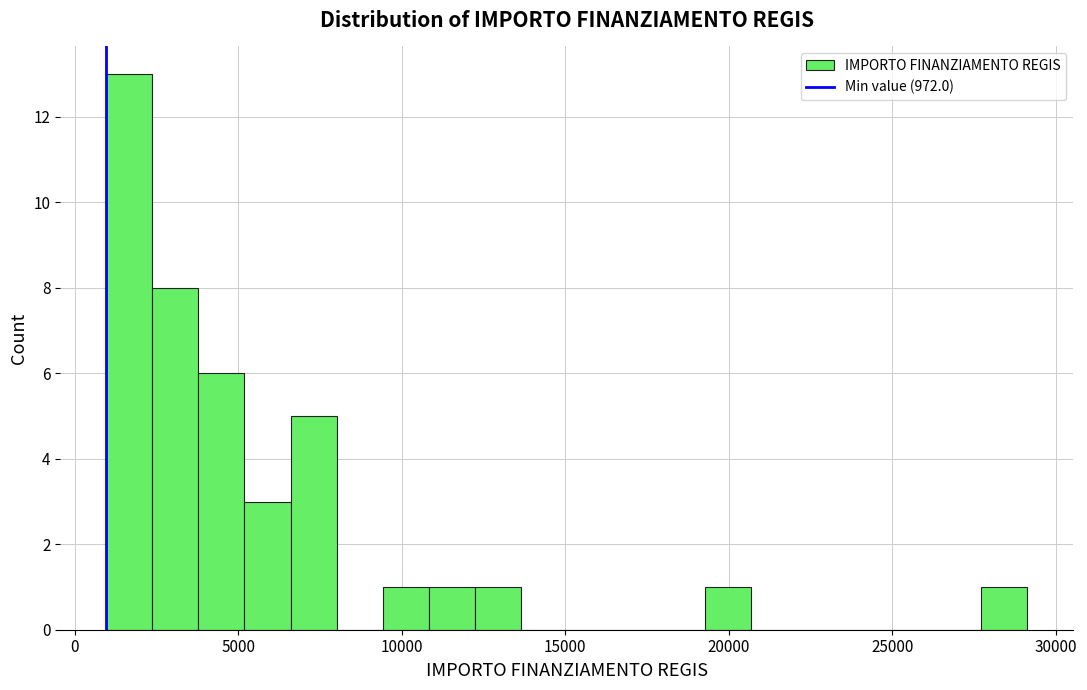

Read against the x-axis, roughly where is the centre of the tallest bar?

1500